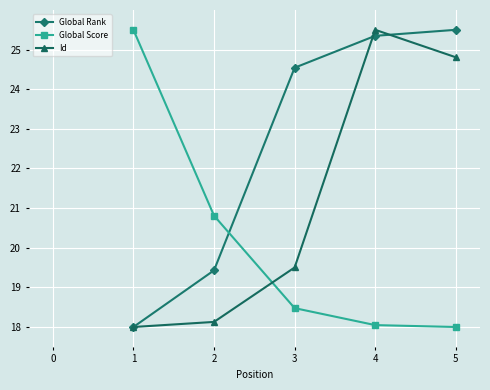

True or false: Global Score has a value of 25.5 at 1.

True